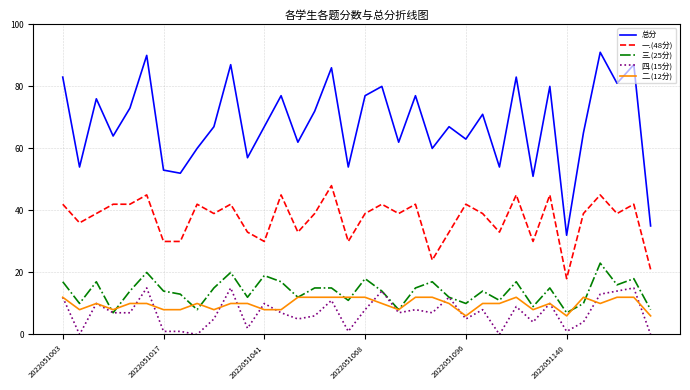

Which series has the largest total across all categories?

总分